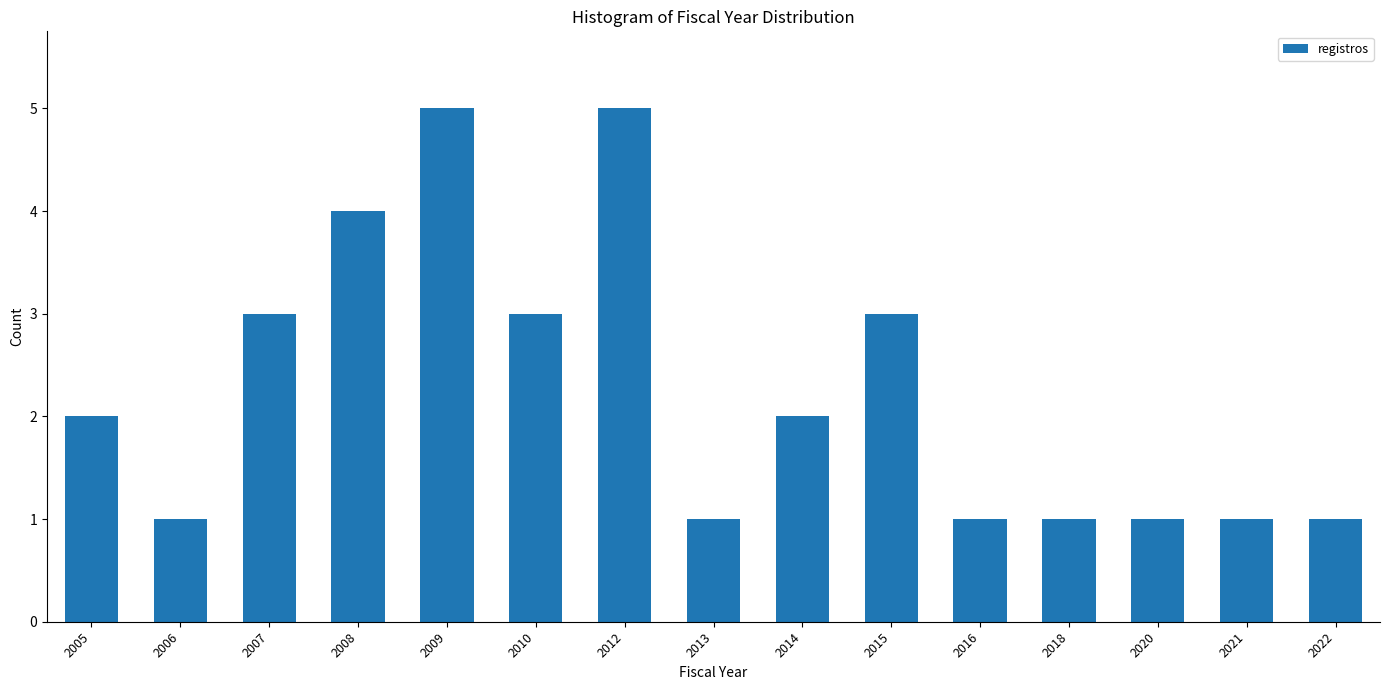

Reading left to right, list all the values displayed in this chart.

2	1	3	4	5	3	5	1	2	3	1	1	1	1	1